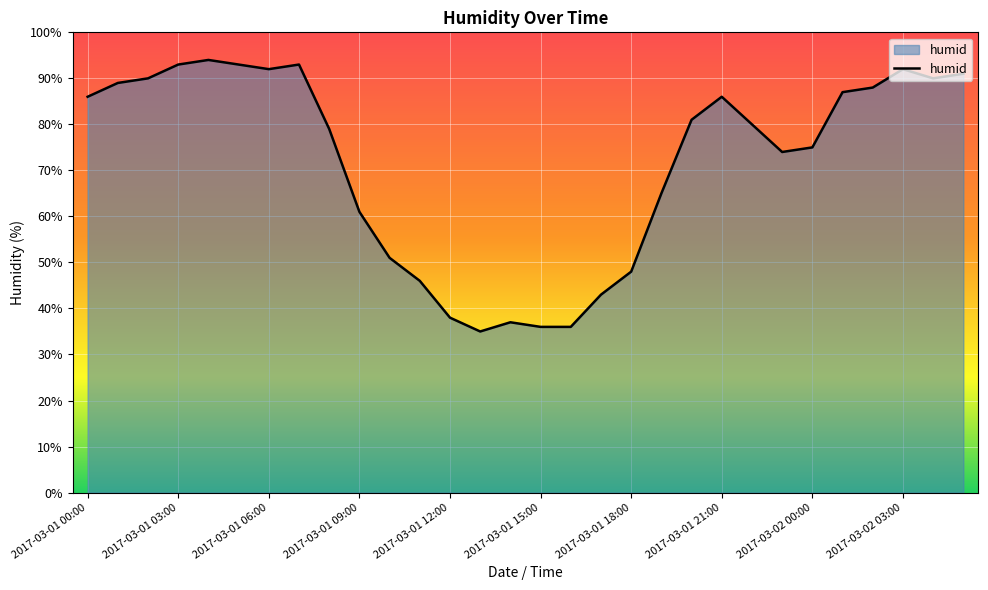

What is the difference between the maximum and minimum values?

59